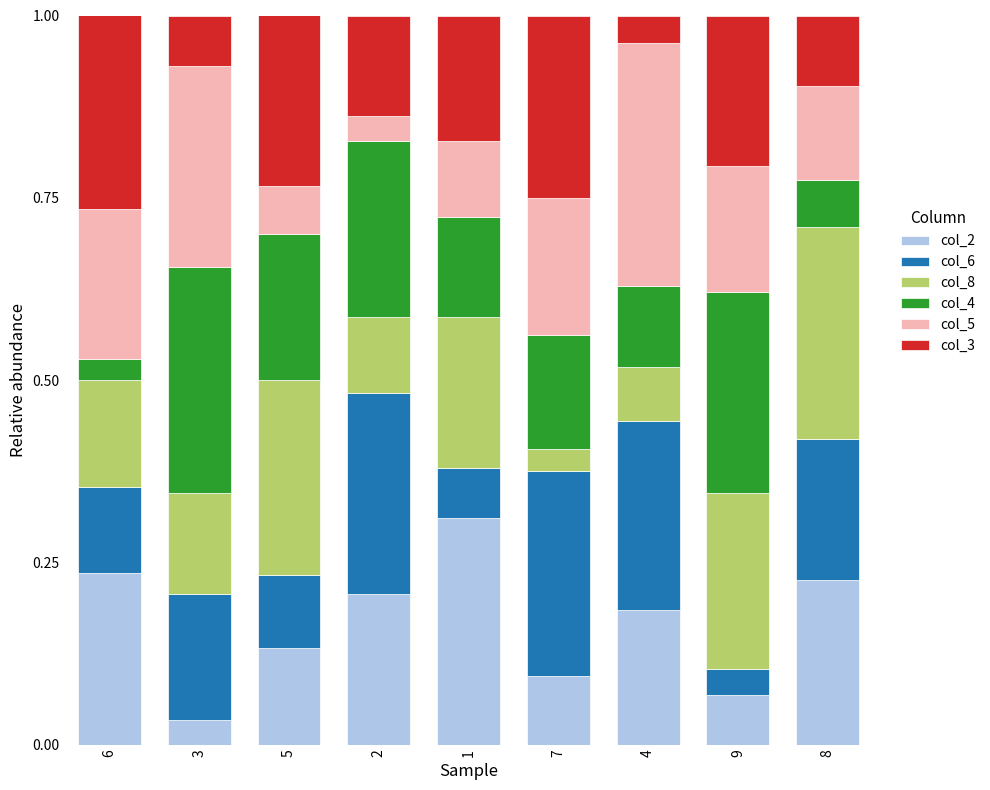

The value of col_2 at 9 is 0.1. True or false?

True